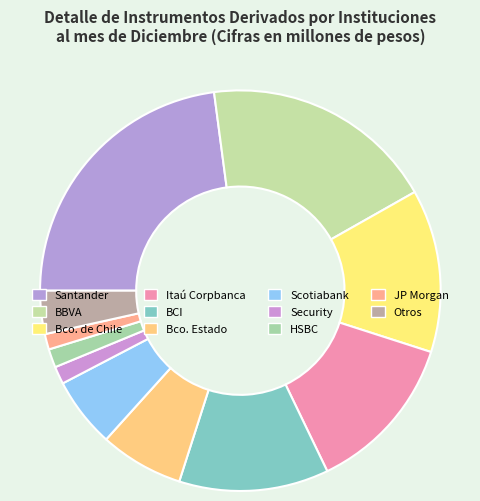

Is there any slice that represents more than half of the pie?

No